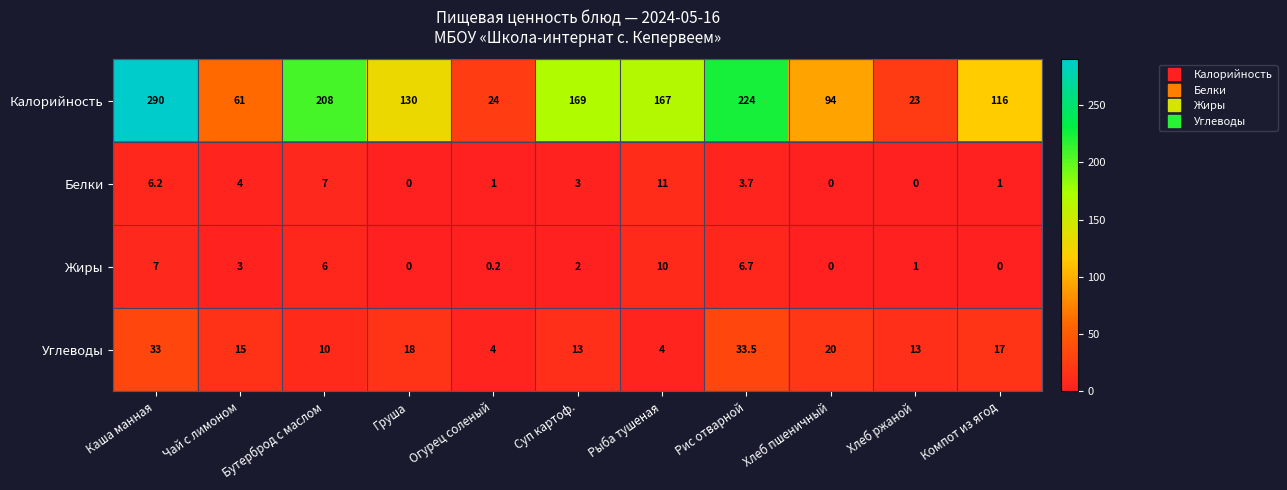

What is the difference between the second highest and minimum values in the Калорийность series?

201.0